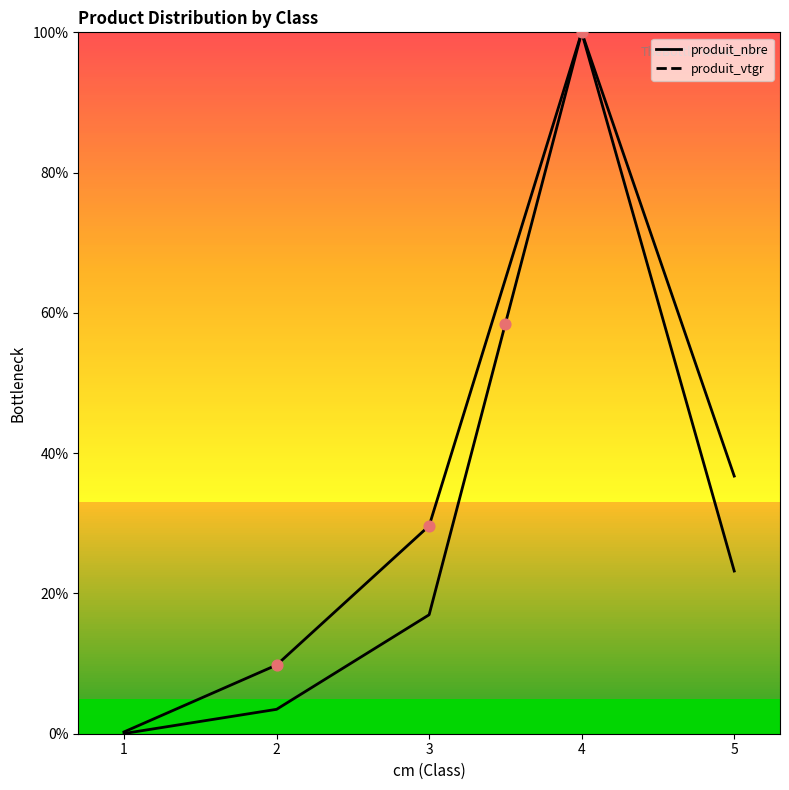

Which series has the largest total across all categories?

produit_nbre